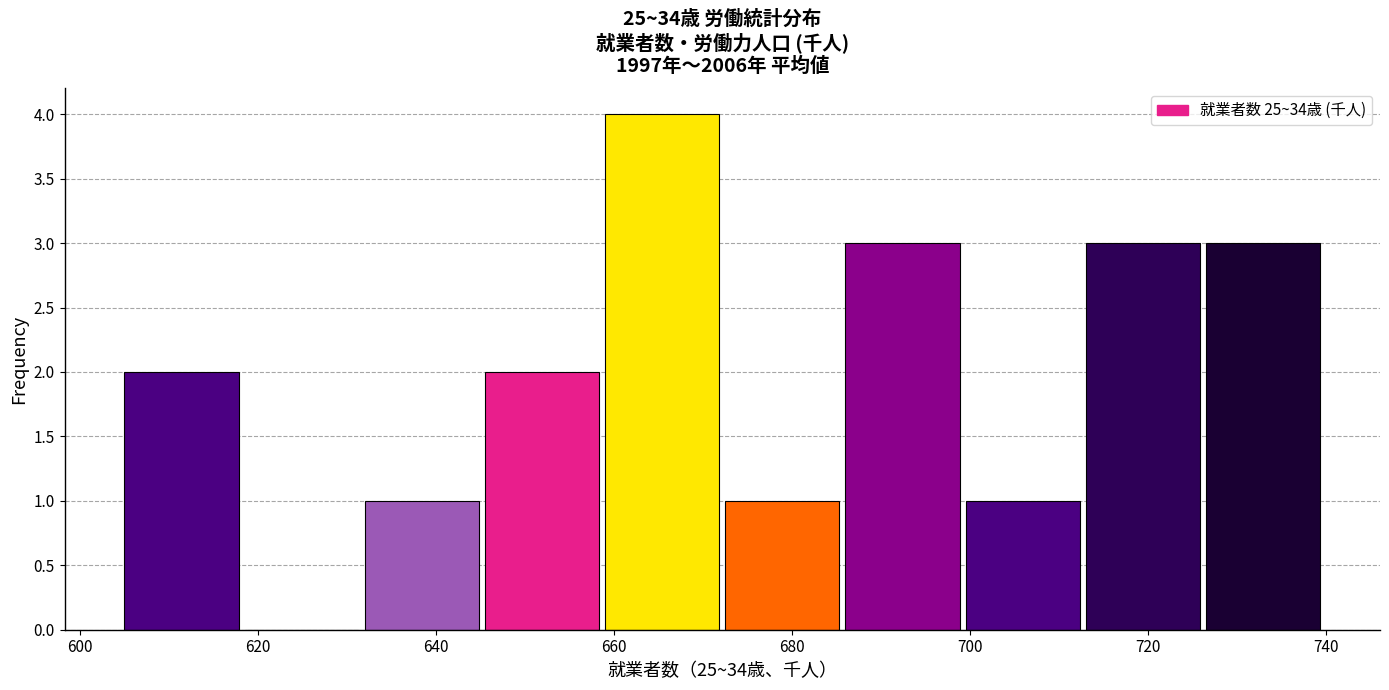

Reading left to right, list every bar in this chart as the range it spans on the x-axis followed by its height. Neither the bar edges nor the heights are printed on the chart, so give them approximately, as read against the axes.

605.0 to 618.5: 2
618.5 to 632.0: 0
632.0 to 645.5: 1
645.5 to 659.0: 2
659.0 to 672.5: 4
672.5 to 686.0: 1
686.0 to 699.5: 3
699.5 to 713.0: 1
713.0 to 726.5: 3
726.5 to 740.0: 3